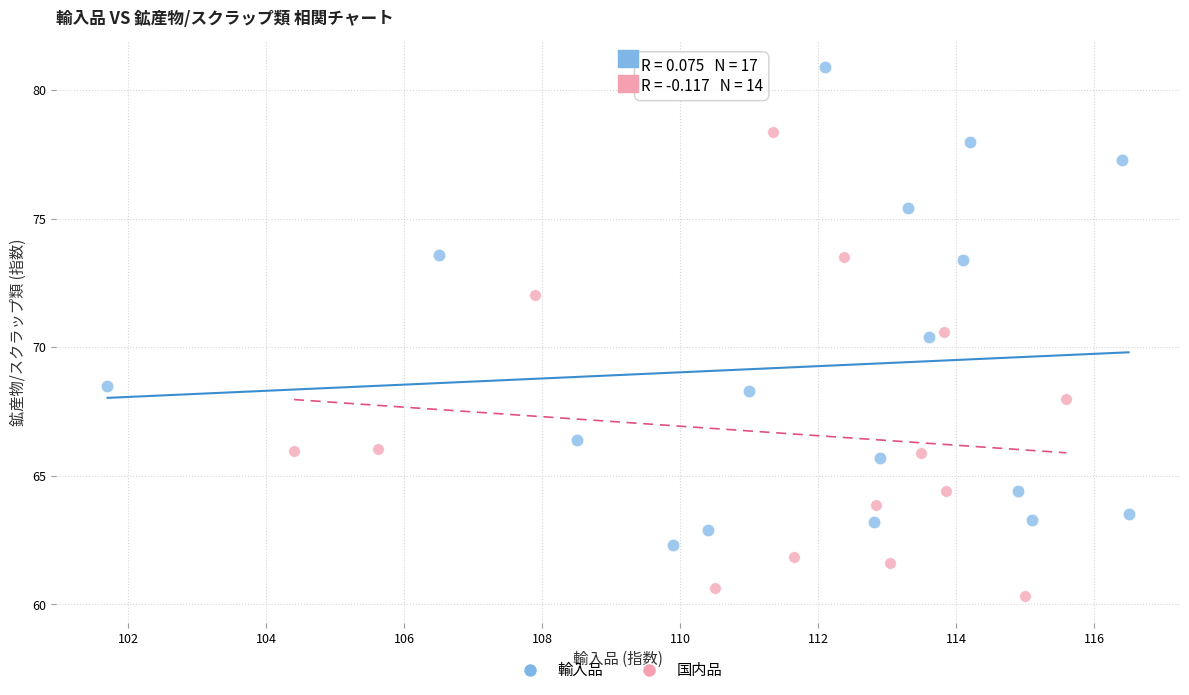

Which series contains the highest Y value?

輸入品